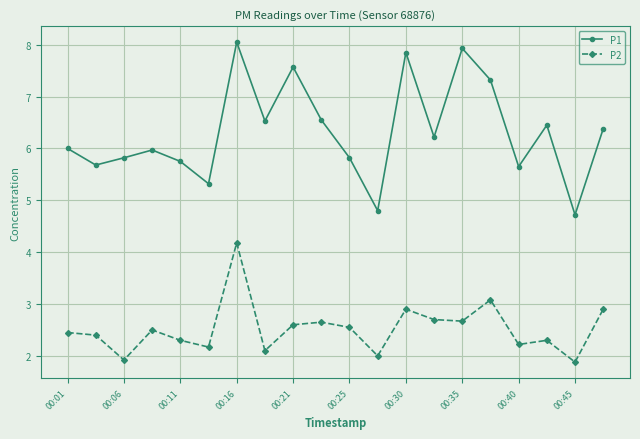

What is the highest value of the P2 series?

4.2